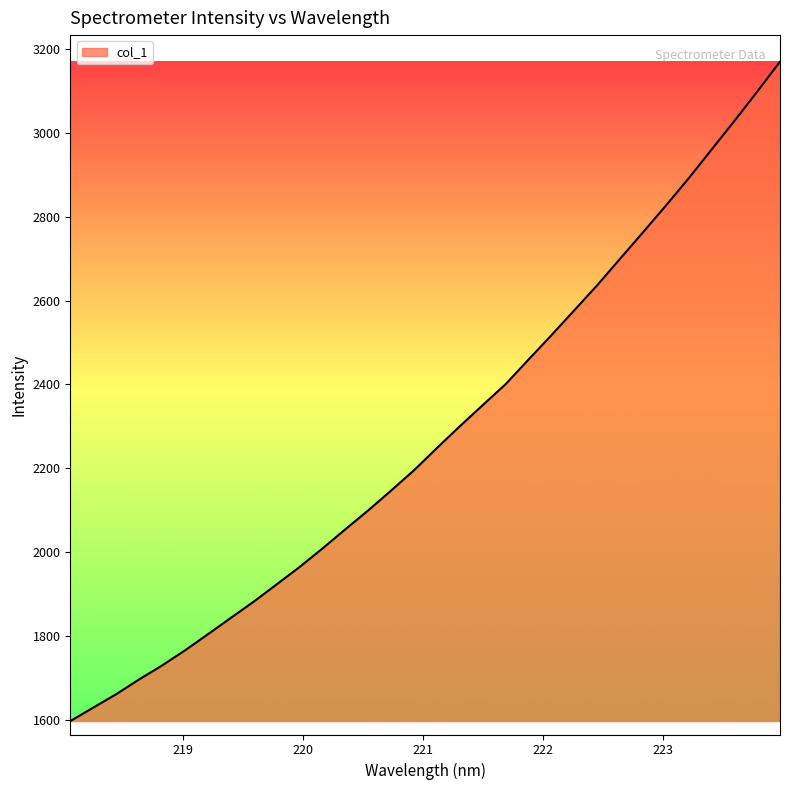

What is the smallest value displayed?

1597.7